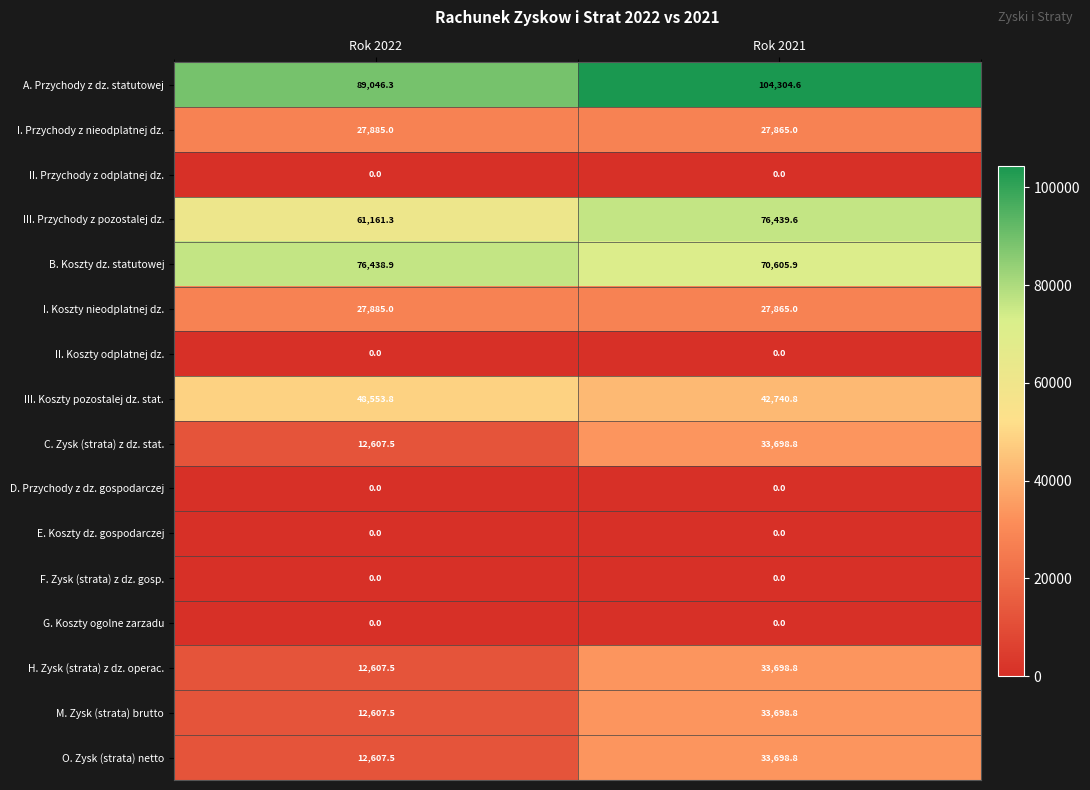

Which category has the lowest value in the I. Przychody z nieodplatnej dz. series?

Rok 2021